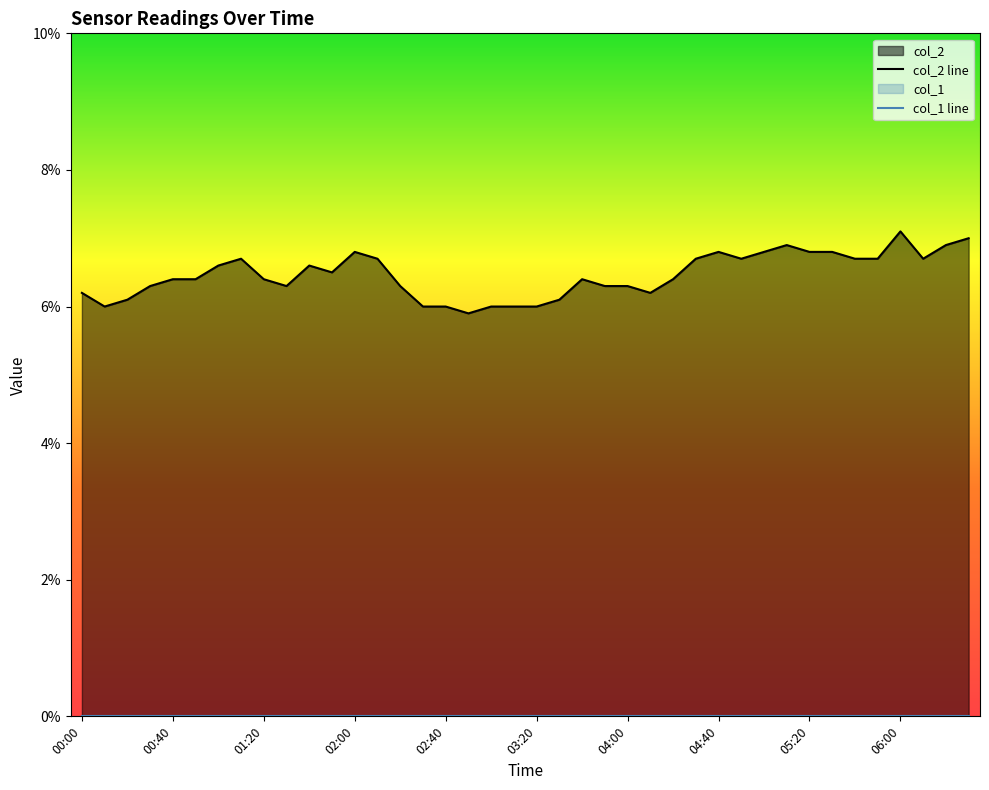

Where is the first local minimum?

00:10